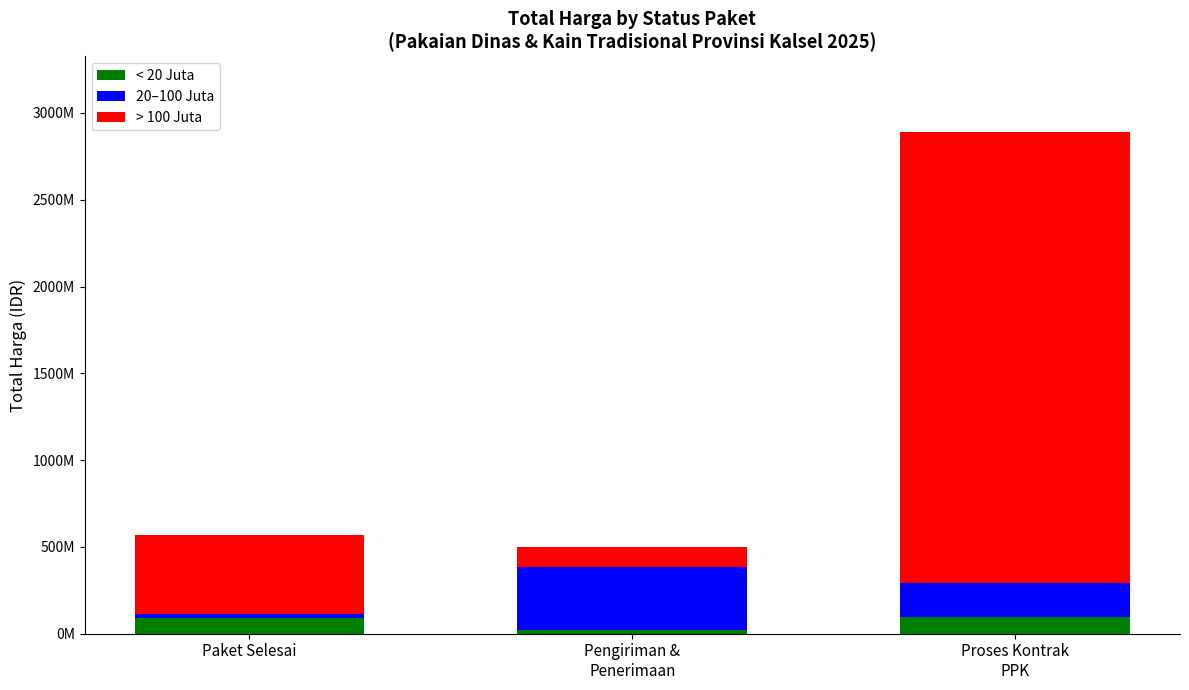

Which series has the largest range (max minus min)?

> 100 Juta